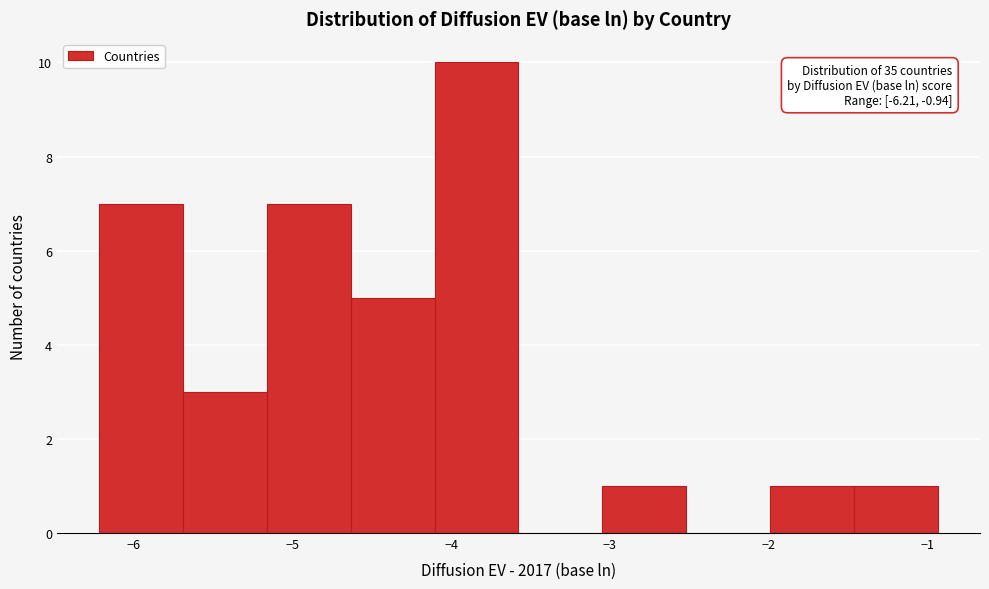

Over which range of the x-axis is the bar tallest?

-4.1 to -3.6